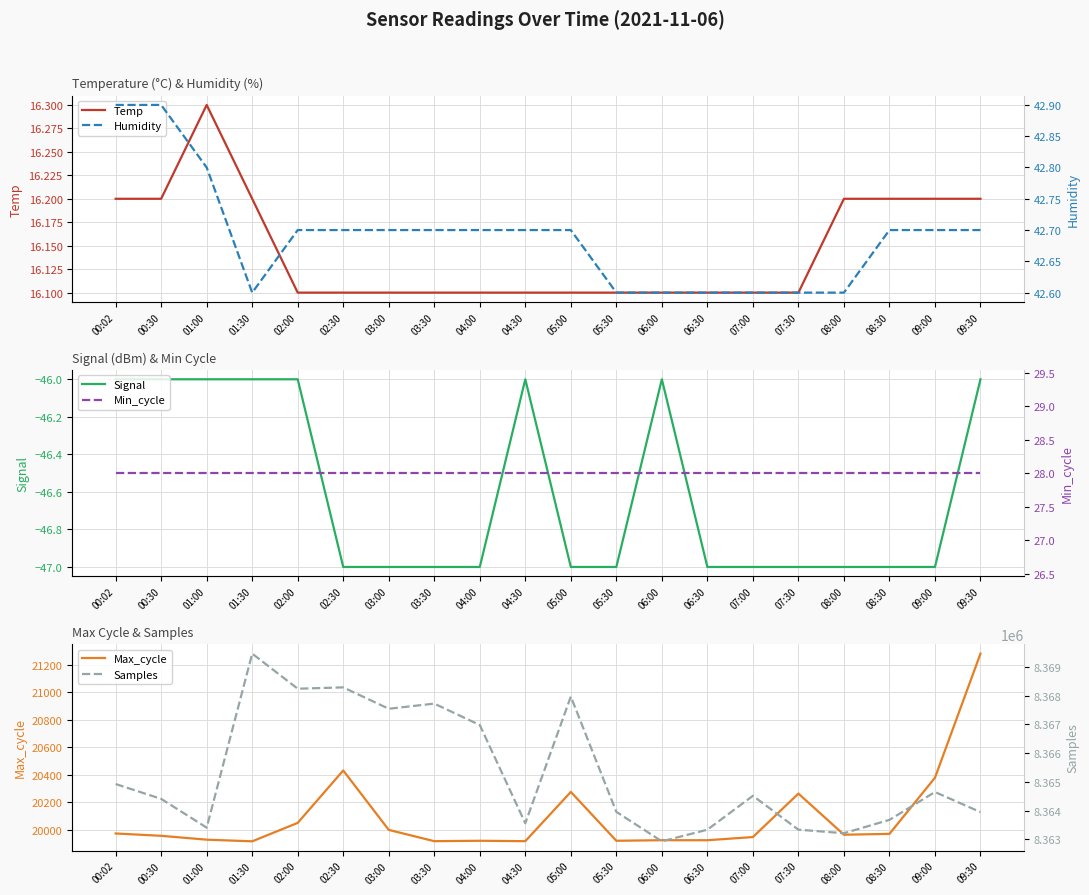

Does the chart display data point markers on the line(s)?

No